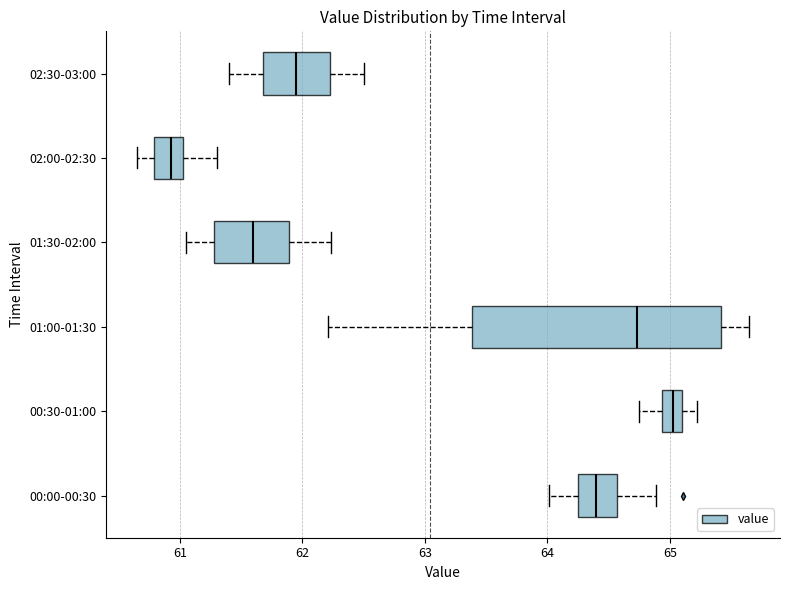

Reading bottom to top, read every box against the x-axis: the position of its median line, the range the box covers, and the ends of its whiskers. The values are not printed on the chart, so give them approximately, as read against the axis.

00:00-00:30: median 64.4, box 64.3 to 64.6, whiskers 64.0 to 64.9
00:30-01:00: median 65.0, box 64.9 to 65.1, whiskers 64.8 to 65.2
01:00-01:30: median 64.7, box 63.4 to 65.4, whiskers 62.2 to 65.7
01:30-02:00: median 61.6, box 61.3 to 61.9, whiskers 61.1 to 62.2
02:00-02:30: median 60.9, box 60.8 to 61.0, whiskers 60.7 to 61.3
02:30-03:00: median 62.0, box 61.7 to 62.2, whiskers 61.4 to 62.5